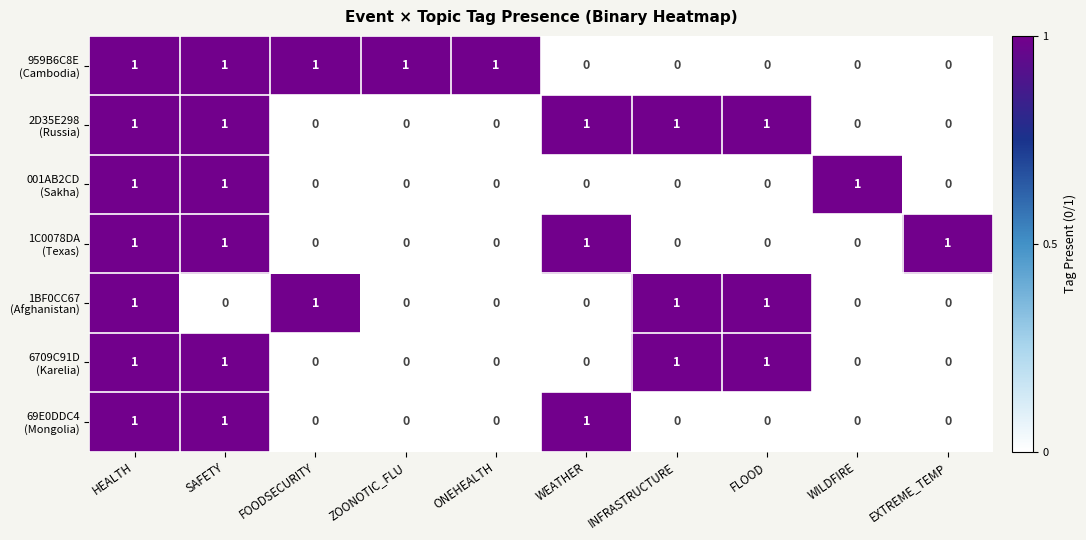

At how many categories does at least one series exceed 0?

10